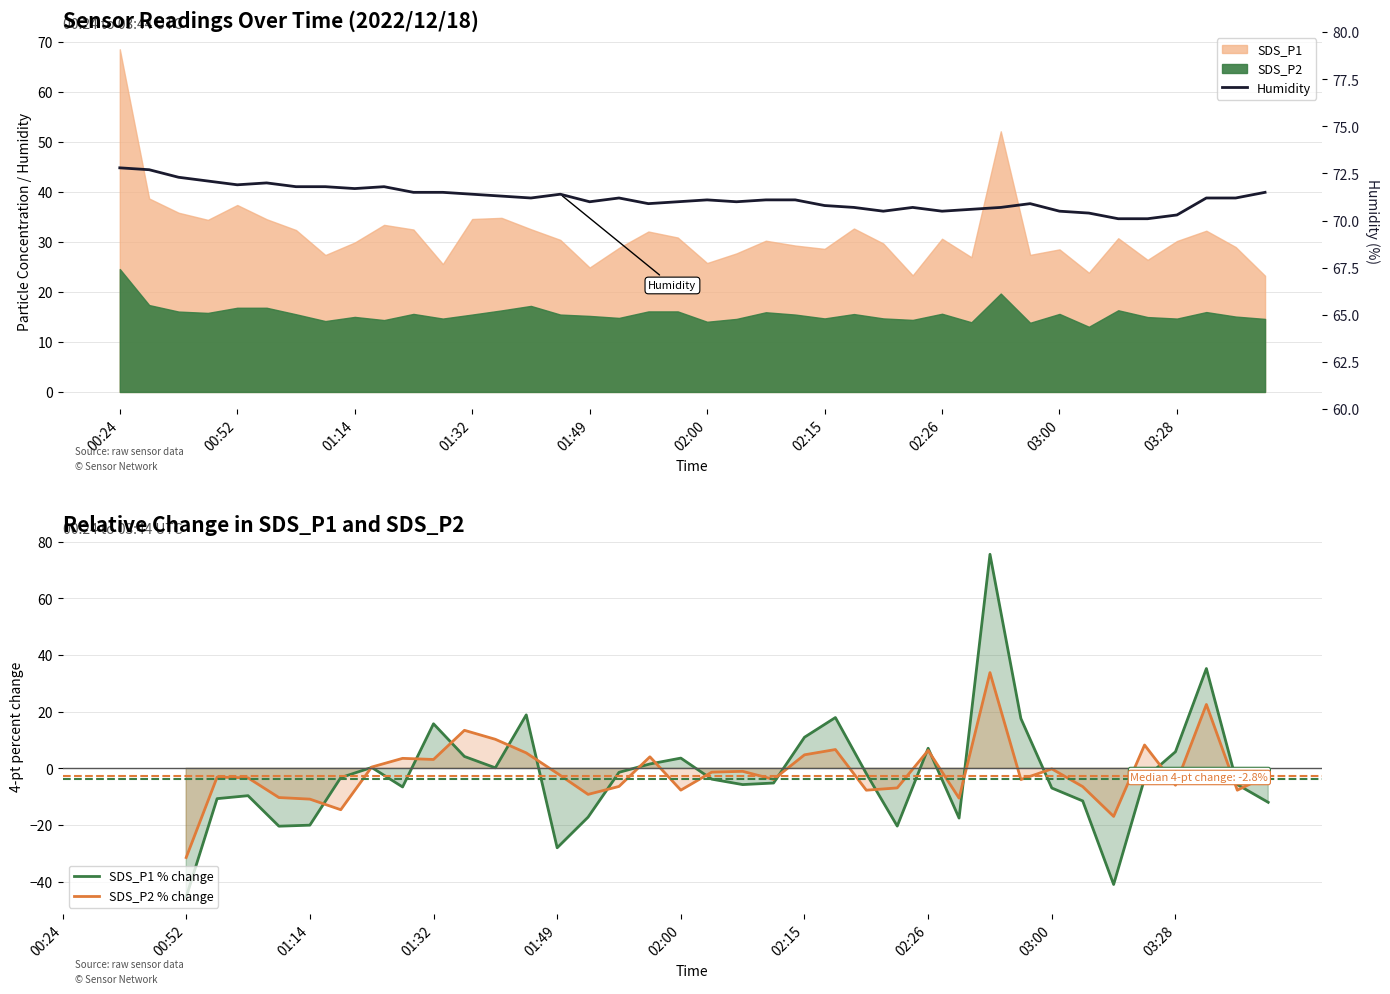

How many lines are shown in the chart?

3